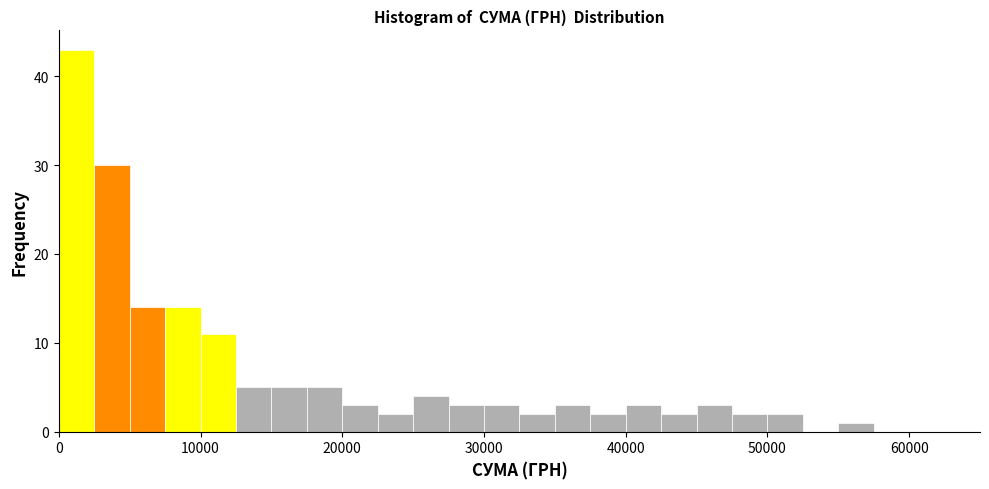

Read against the x-axis, roughly where is the centre of the tallest bar?

1000